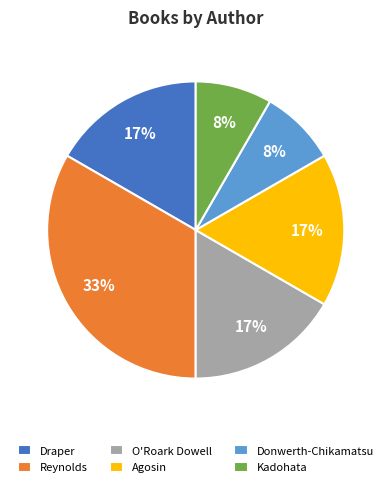

To the nearest percent, what percentage of the pie is O'Roark Dowell?

17%